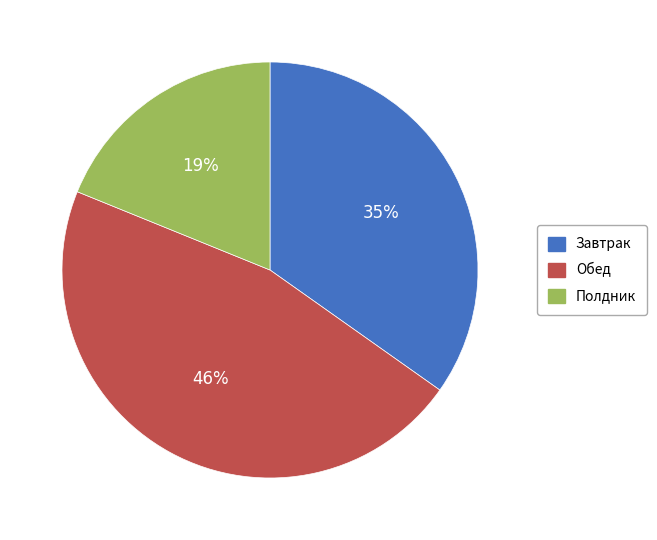

The Полдник slice represents 19% of the pie. True or false?

True